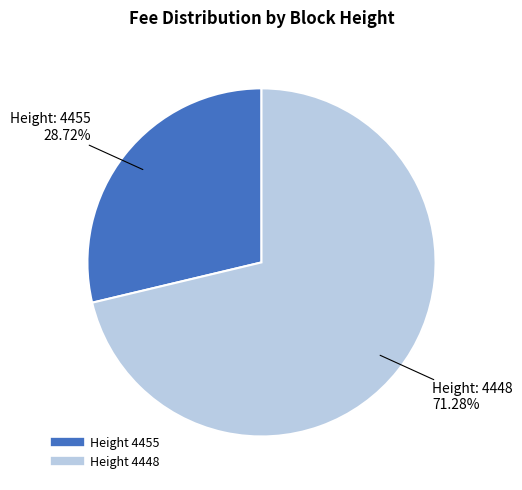

Is there any slice that represents more than half of the pie?

Yes